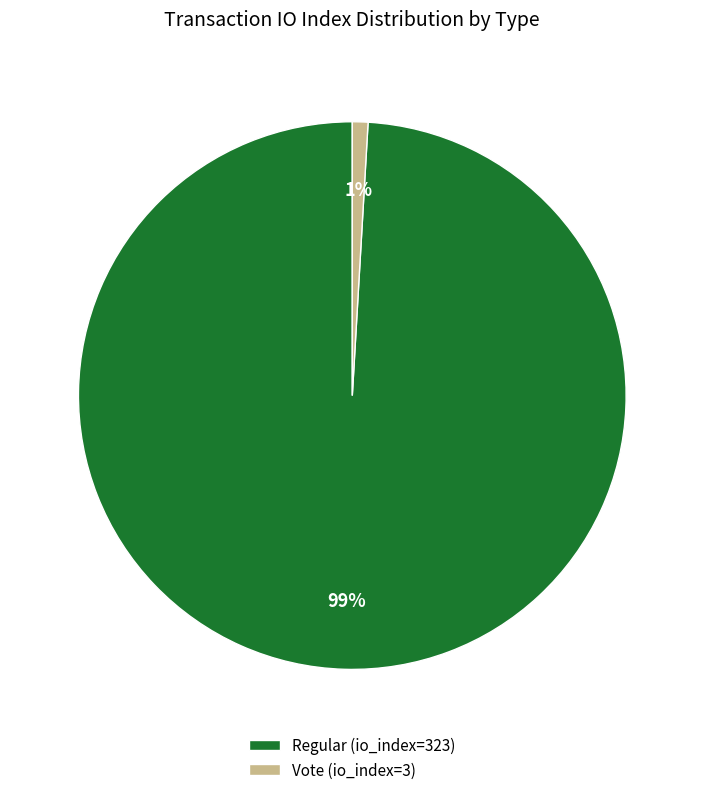

Combined, do Regular (io_index=323) and Vote (io_index=3) account for over 50%?

Yes